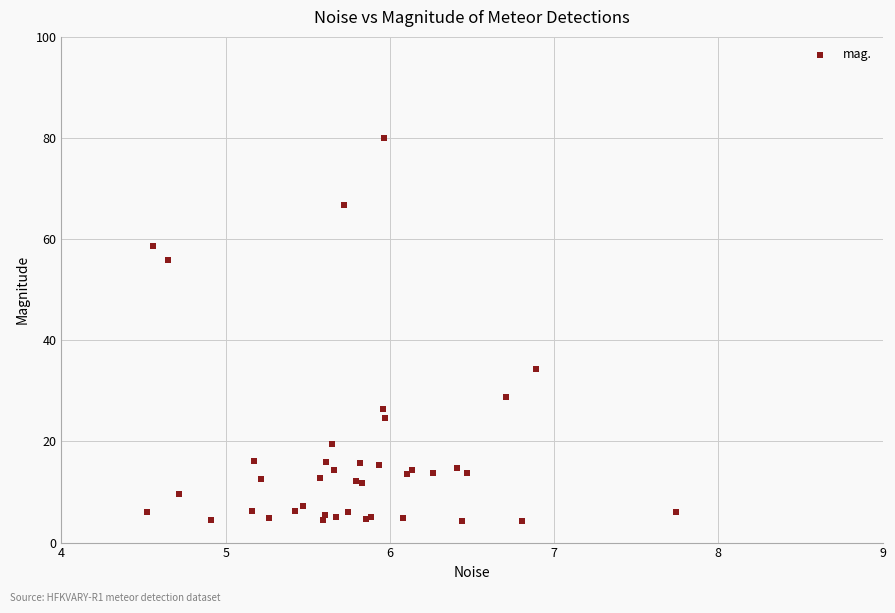

What Y value in the scatter plot is closest to 42?

34.4